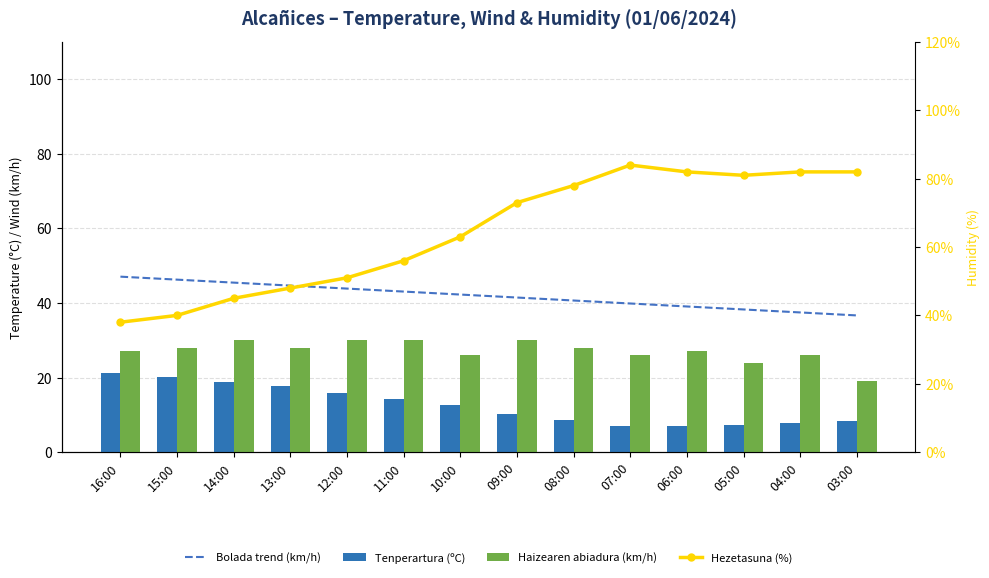

Is the value of Tenperartura (ºC) at 15:00 greater than the value of Bolada trend (km/h) at 04:00?

No